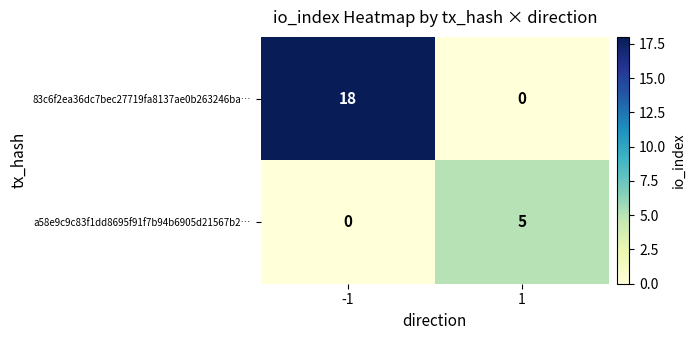

What is the total value across all series at -1?

18